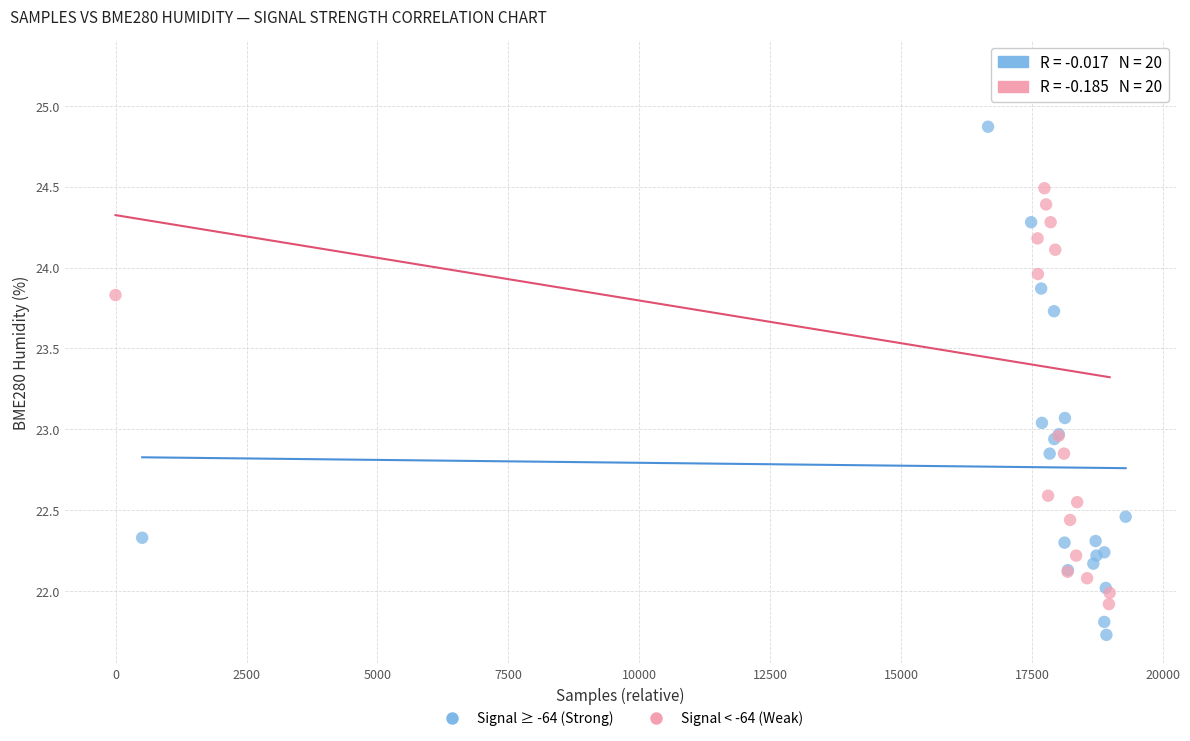

What are all the series names shown in the legend?

Signal ≥ -64 (Strong), Signal < -64 (Weak)